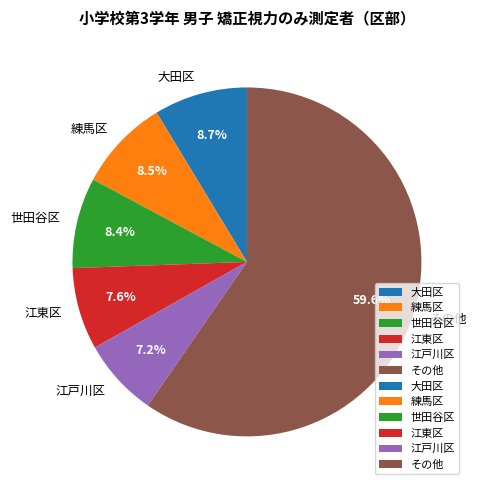

Between その他 and 江戸川区, which is larger?

その他